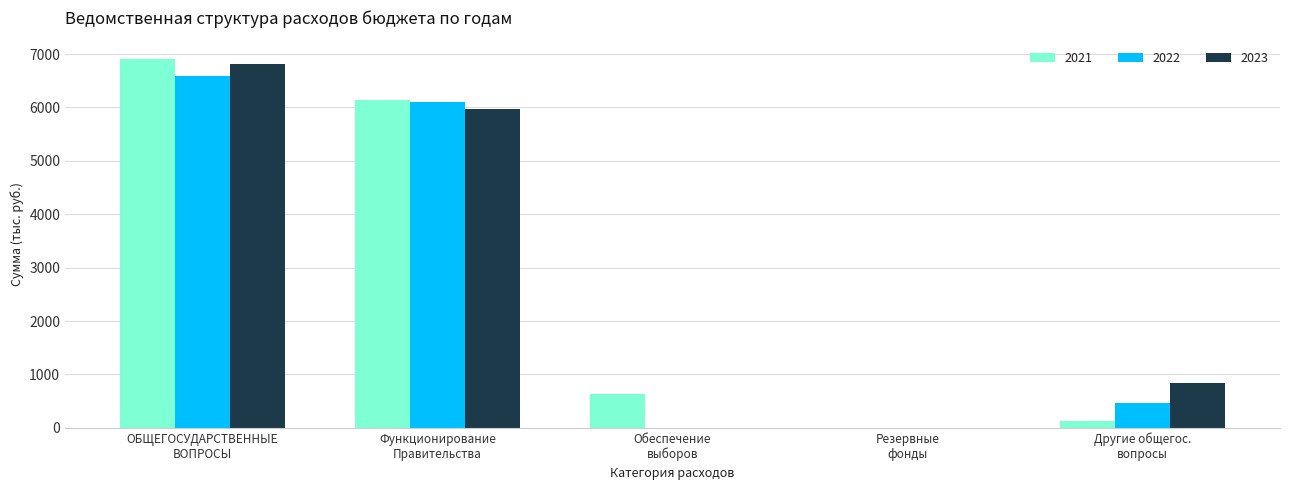

What is the sum of all 2021 values?

13821.8